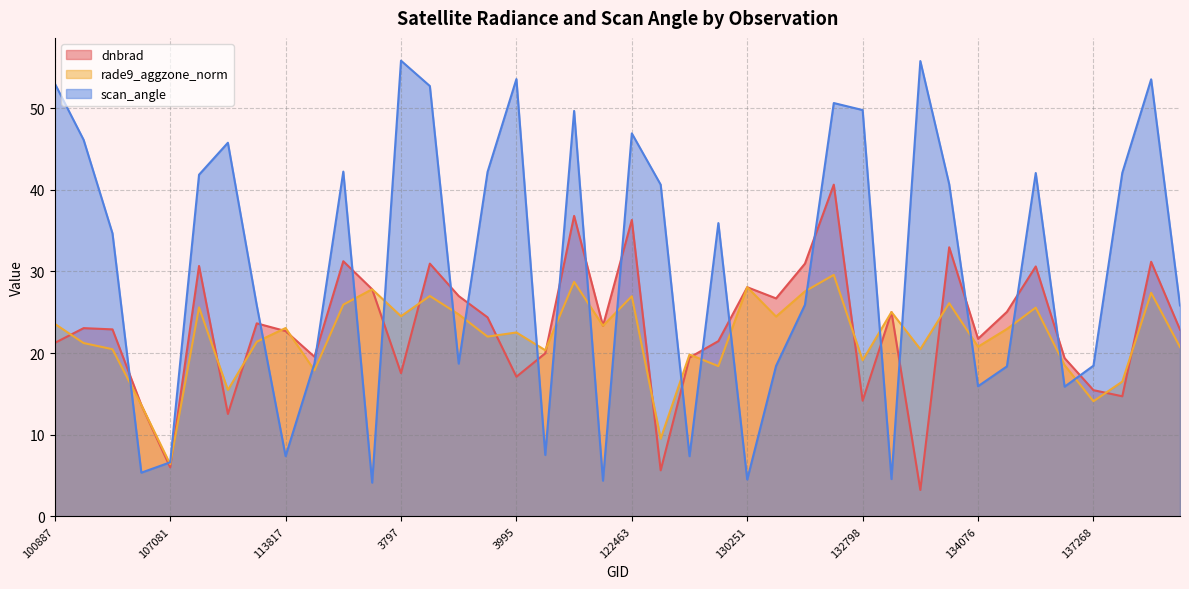

What is the minimum value shown in the chart?

3.2